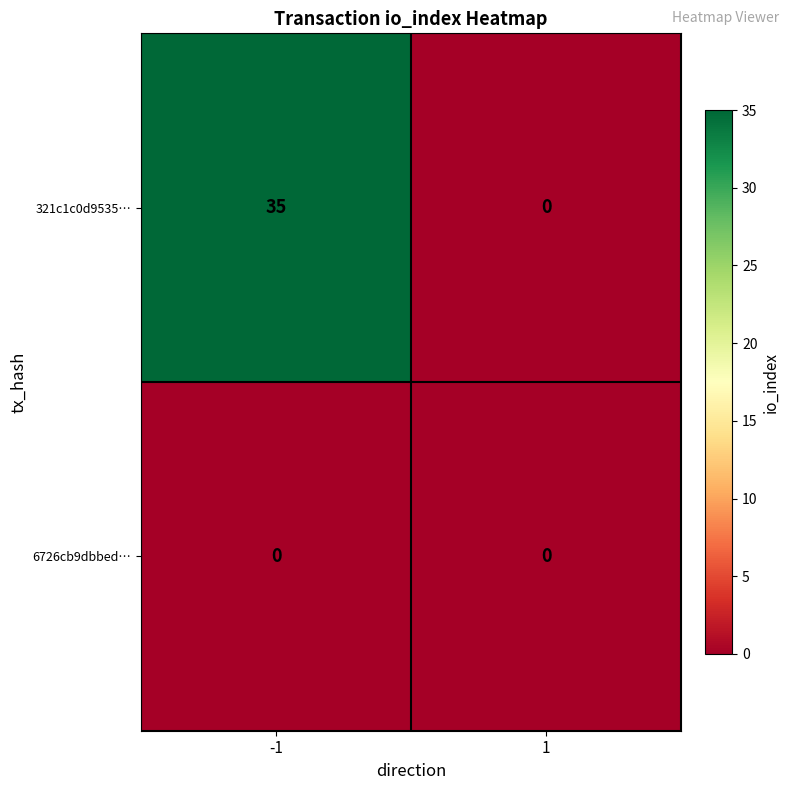

At how many categories does at least one series exceed 1?

1